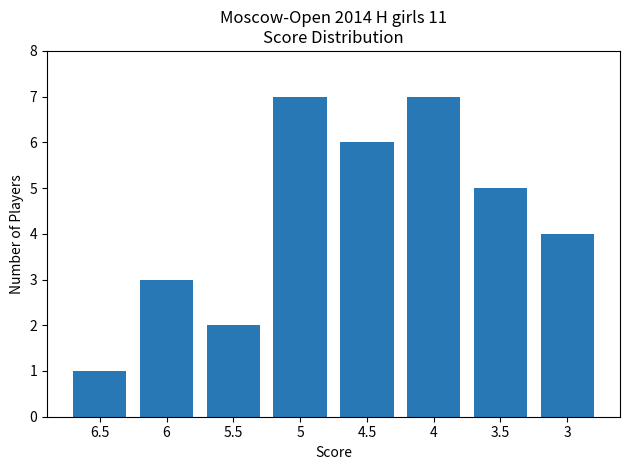

What is the minimum value shown in the chart?

1